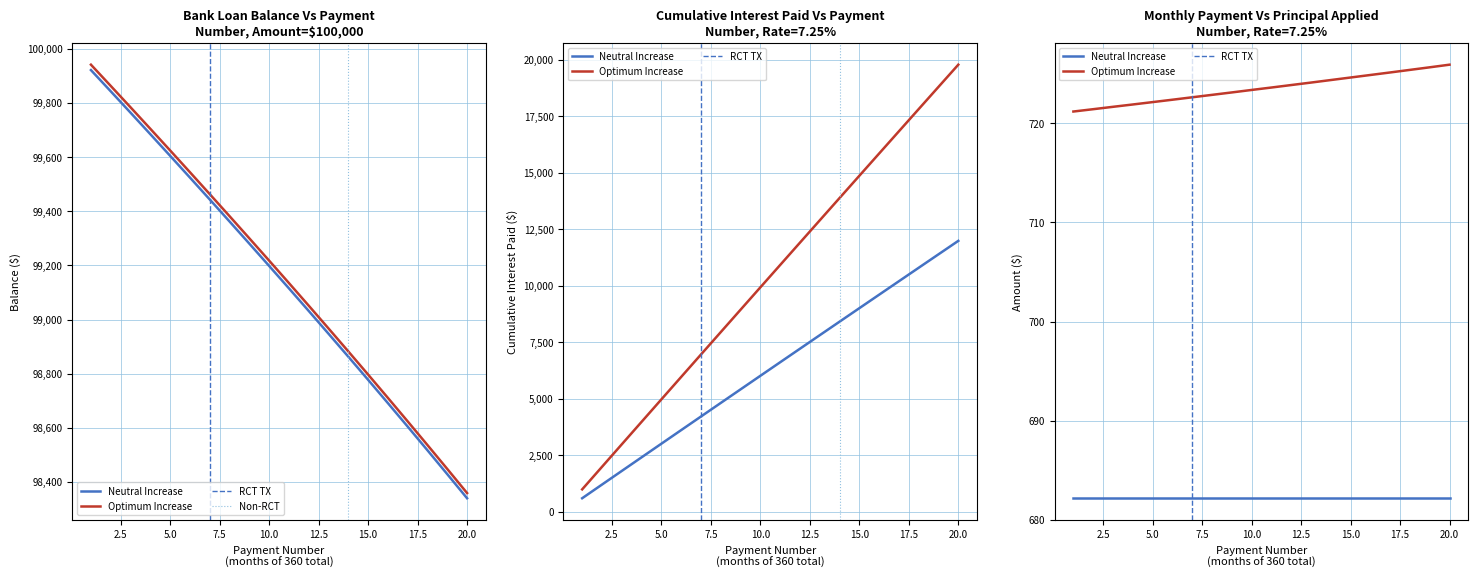

What is the highest value of the Interest Paid (Cumulative) series?

11990.8